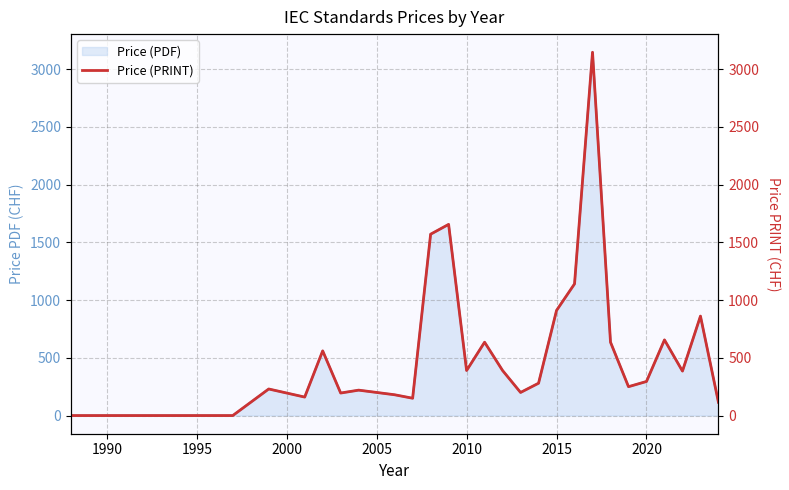

How many lines are shown in the chart?

1